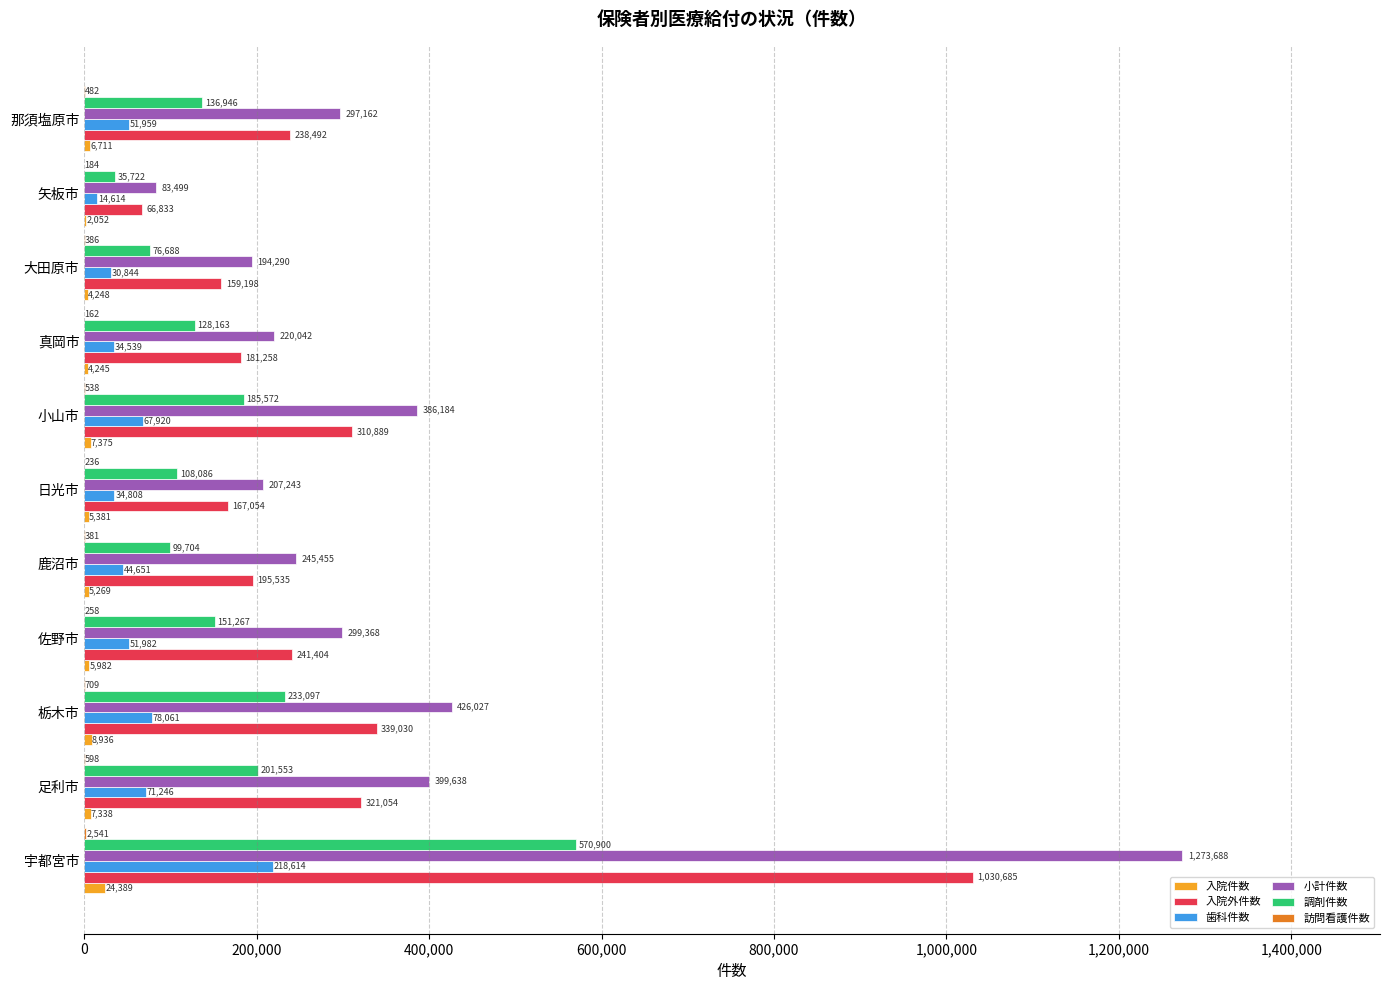

What is the sum of all 入院件数 values?

81926